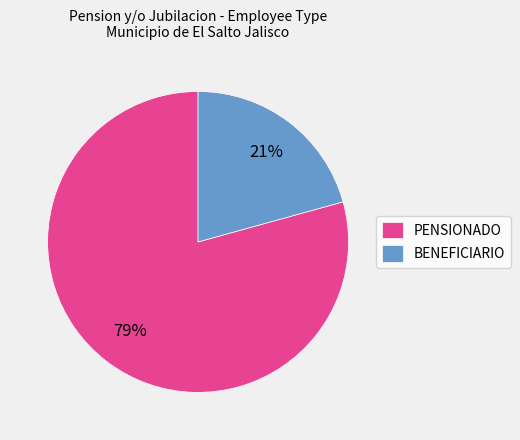

How many slices are in this pie chart?

2